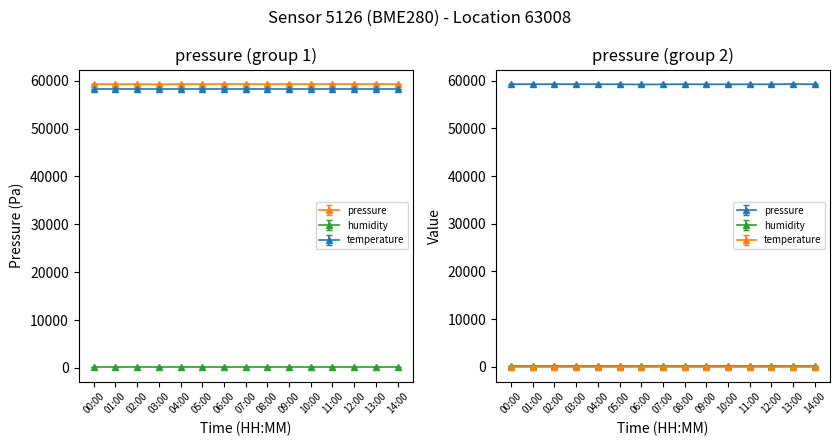

True or false: humidity and temperature intersect in this chart.

False